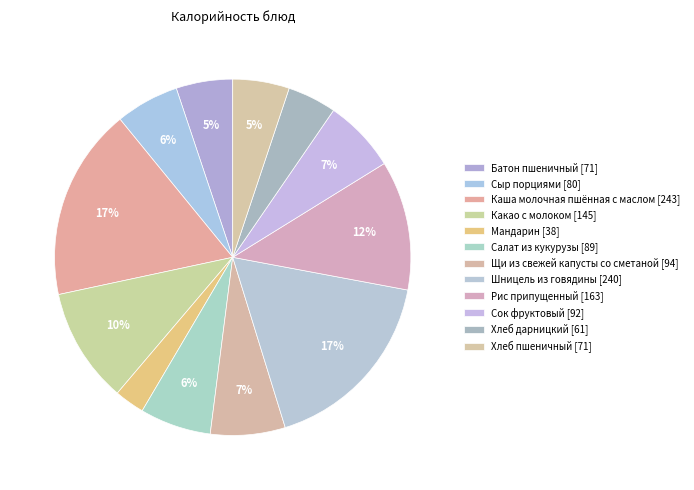

What percentage do Сок фруктовый and Хлеб дарницкий together represent?

11.1%